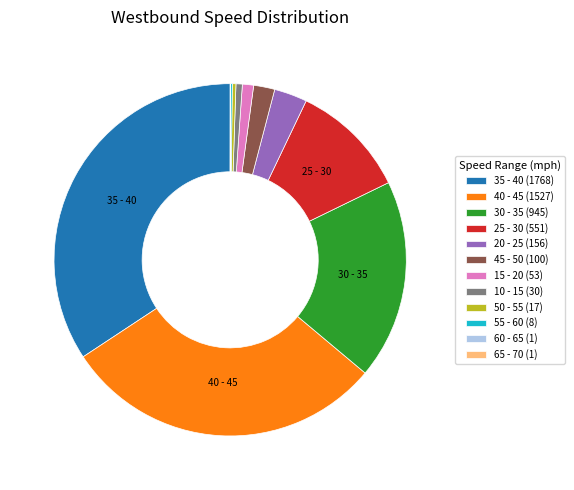

Is there any slice that represents more than half of the pie?

No